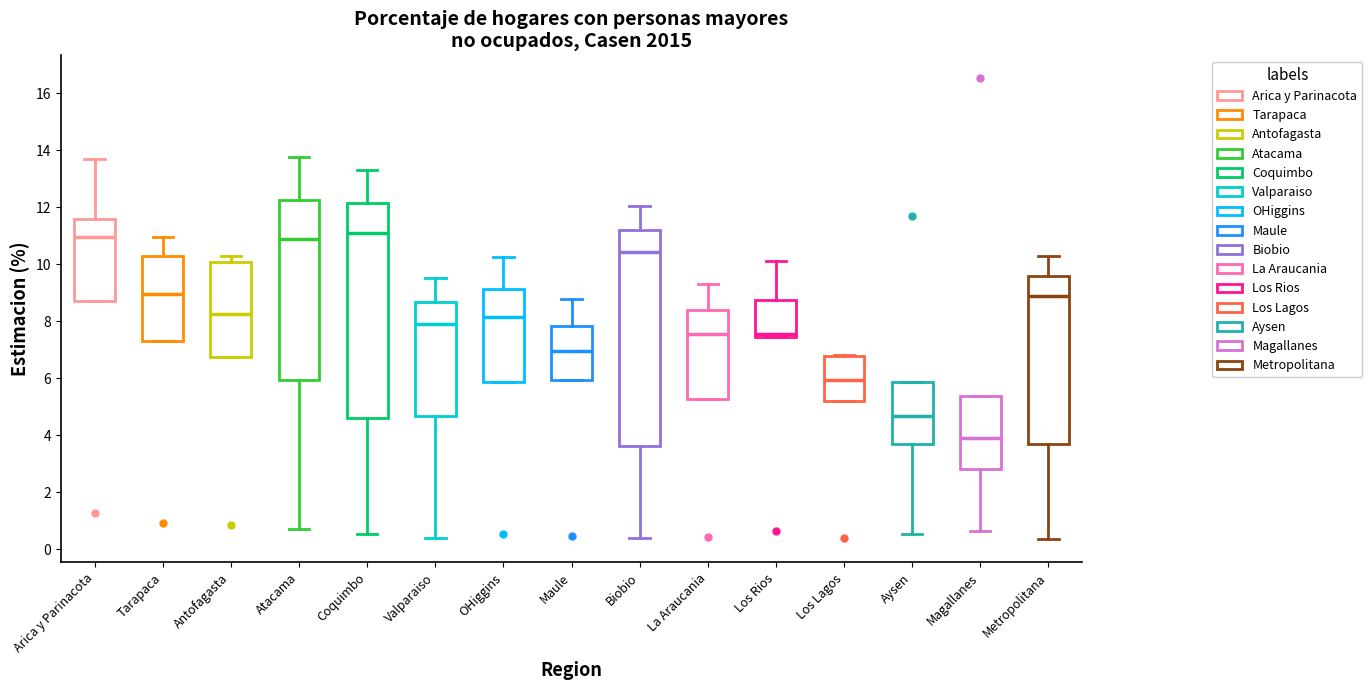

Reading left to right, read every box against the y-axis: the position of its median line, the range the box covers, and the ends of its whiskers. The values are not printed on the chart, so give them approximately, as read against the axis.

Arica y Parinacota: median 11.0, box 8.6 to 11.6, whiskers 8.6 to 13.6
Tarapaca: median 9.0, box 7.4 to 10.2, whiskers 7.4 to 11.0
Antofagasta: median 8.2, box 6.8 to 10.0, whiskers 6.8 to 10.4
Atacama: median 10.8, box 6.0 to 12.2, whiskers 0.8 to 13.8
Coquimbo: median 11.2, box 4.6 to 12.2, whiskers 0.6 to 13.2
Valparaiso: median 8.0, box 4.6 to 8.6, whiskers 0.4 to 9.6
OHiggins: median 8.2, box 5.8 to 9.2, whiskers 5.8 to 10.2
Maule: median 7.0, box 6.0 to 7.8, whiskers 6.0 to 8.8
Biobio: median 10.4, box 3.6 to 11.2, whiskers 0.4 to 12.0
La Araucania: median 7.6, box 5.2 to 8.4, whiskers 5.2 to 9.2
Los Rios: median 7.6, box 7.4 to 8.8, whiskers 7.4 to 10.2
Los Lagos: median 6.0, box 5.2 to 6.8, whiskers 5.2 to 6.8
Aysen: median 4.6, box 3.8 to 5.8, whiskers 0.6 to 5.8
Magallanes: median 3.8, box 2.8 to 5.4, whiskers 0.6 to 5.4
Metropolitana: median 8.8, box 3.8 to 9.6, whiskers 0.4 to 10.2